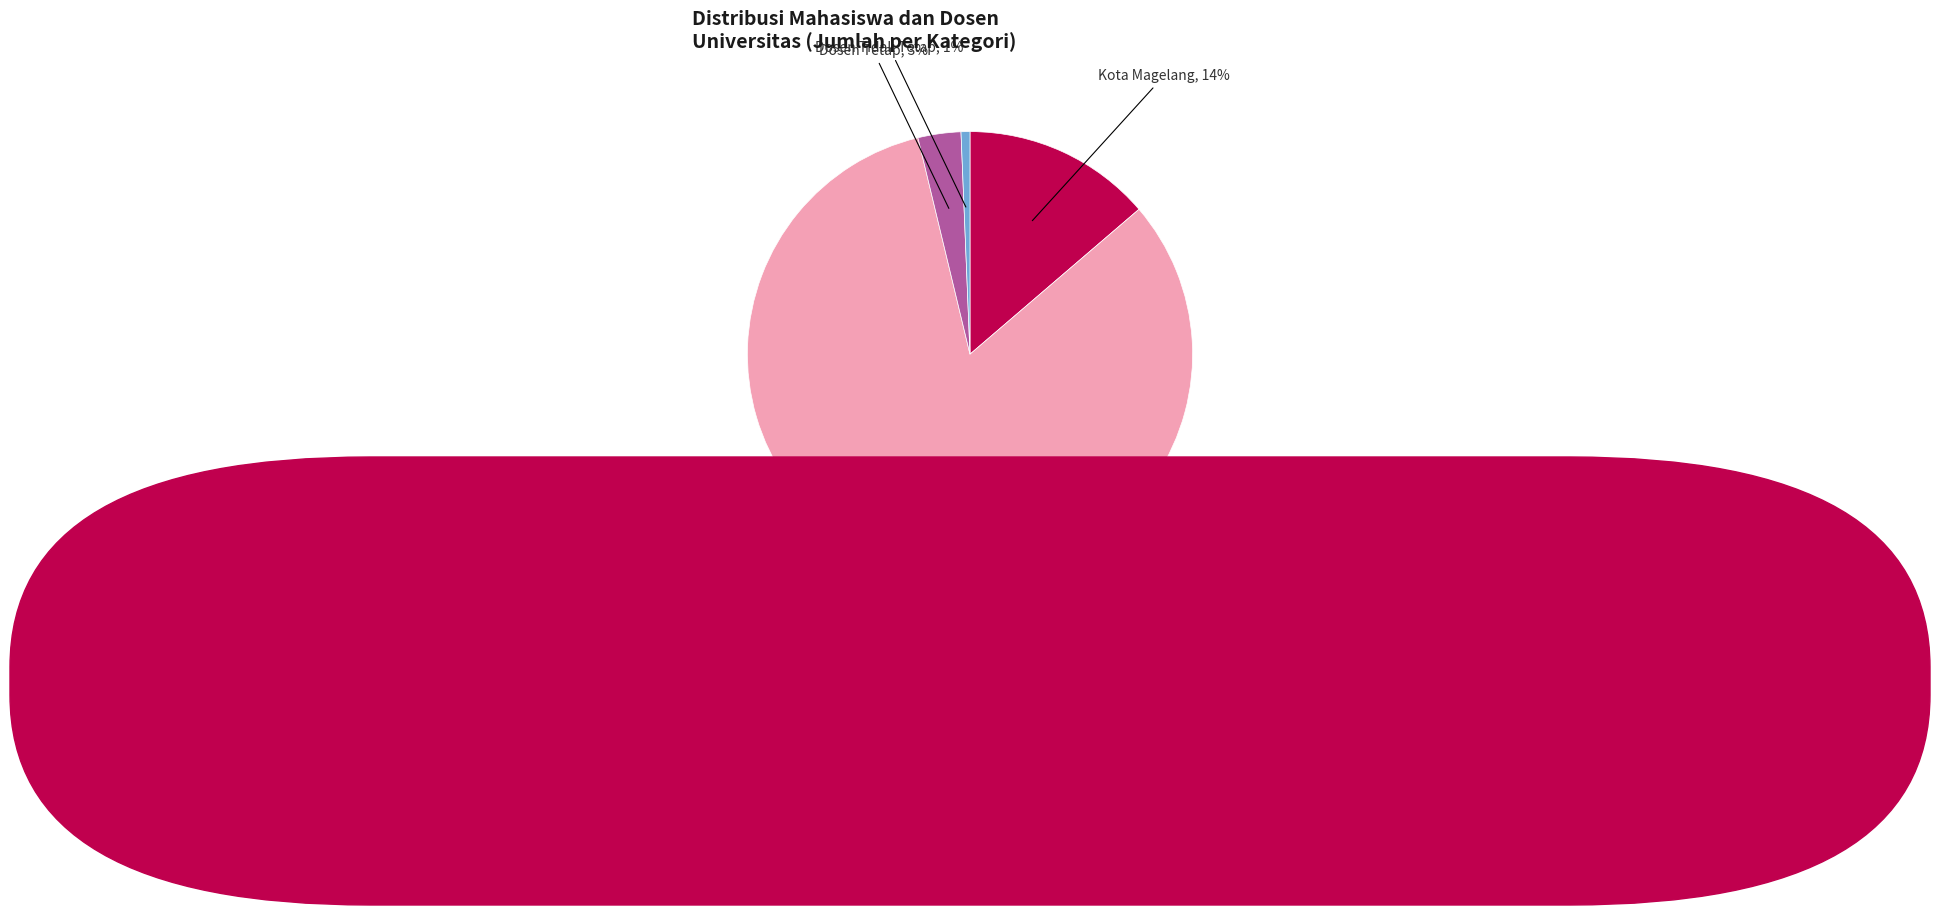

Does any single category account for the majority?

Yes